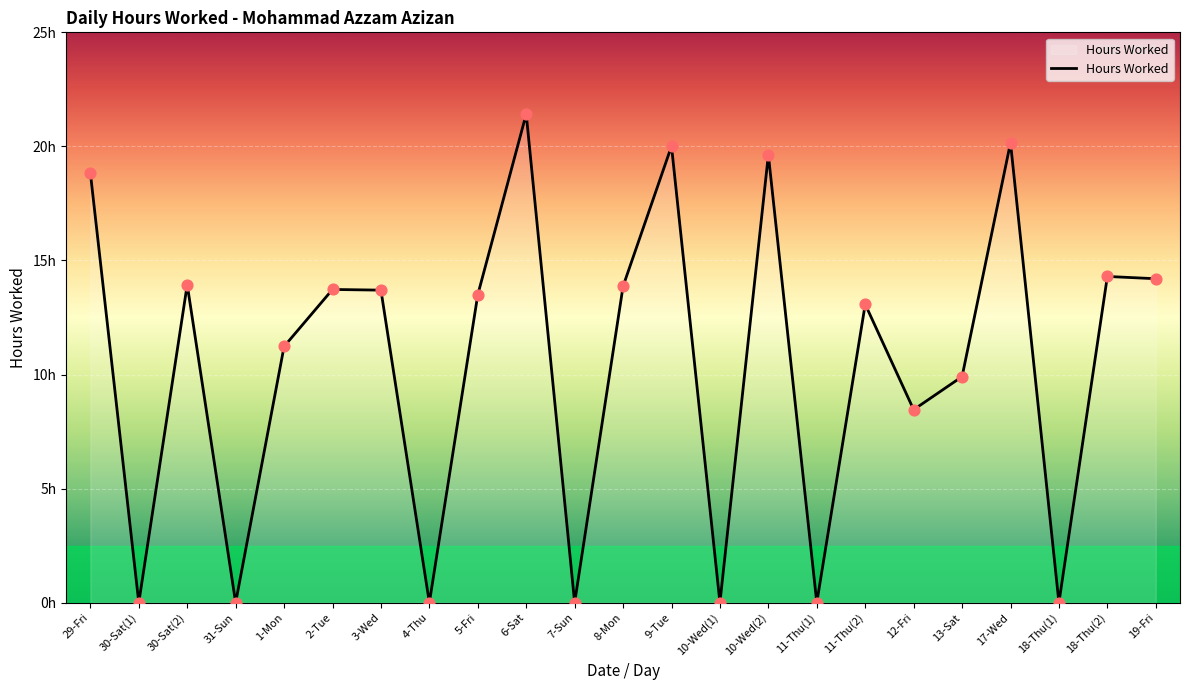

Approximately how many times larger is the value at 18-Thu(2) compared to 19-Fri?

1.0